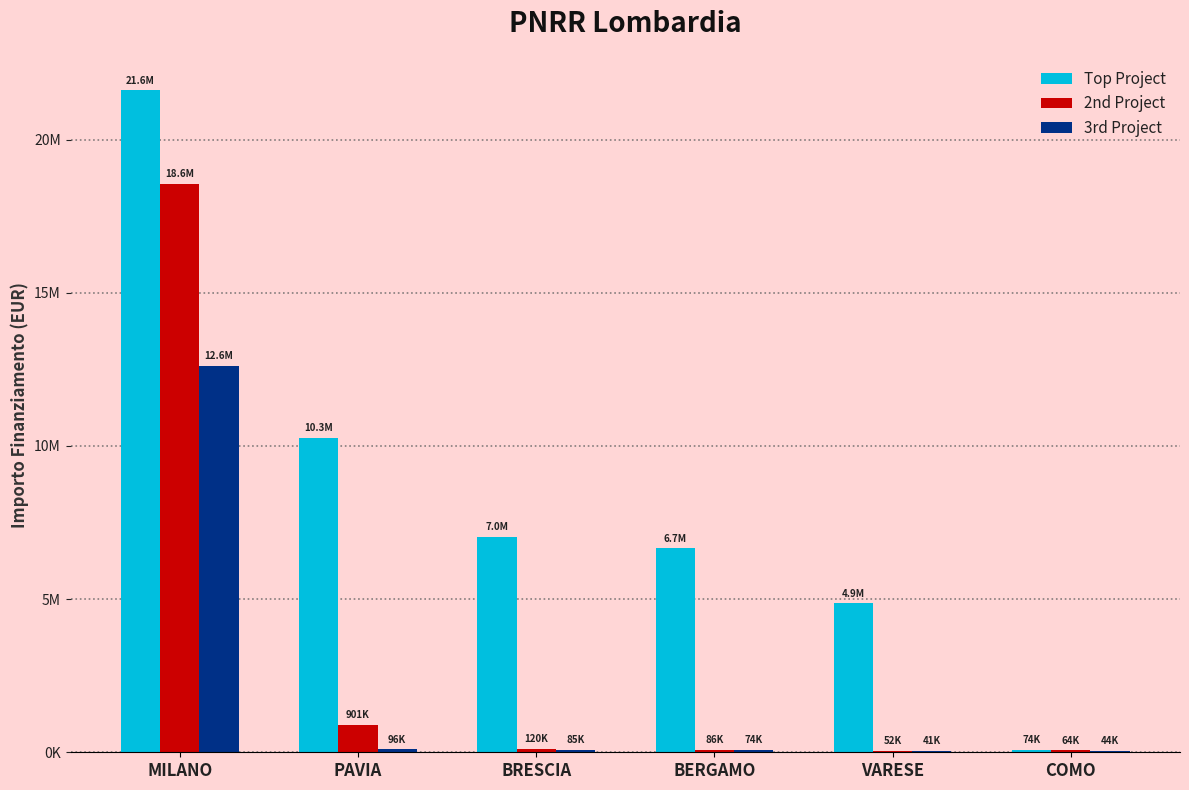

What is the label of the 6th bar from the left?

COMO